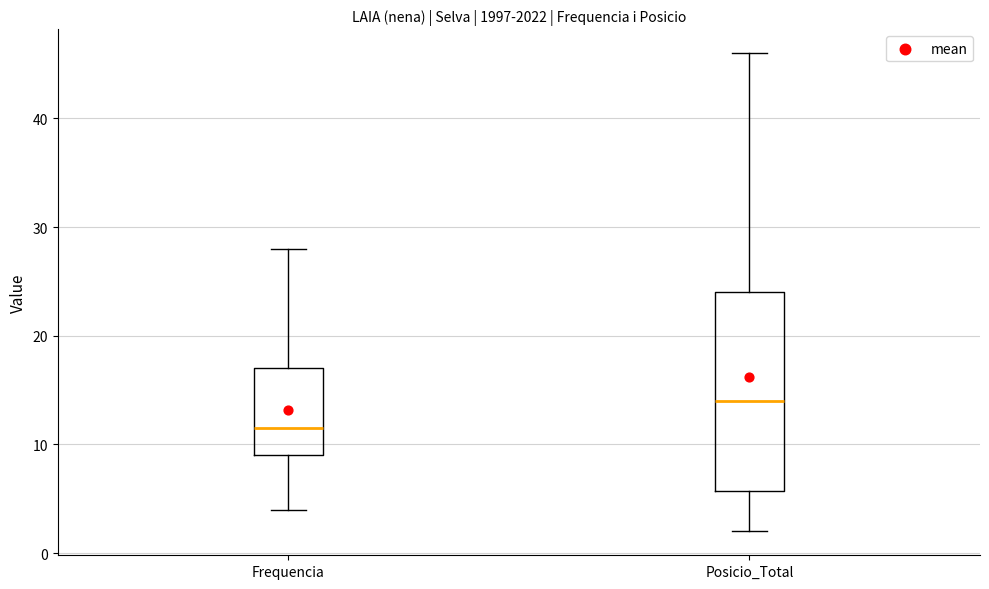

Reading left to right, read every box against the y-axis: the position of its median line, the range the box covers, and the ends of its whiskers. The values are not printed on the chart, so give them approximately, as read against the axis.

Frequencia: median 12, box 9 to 17, whiskers 4 to 28
Posicio_Total: median 14, box 6 to 24, whiskers 2 to 46